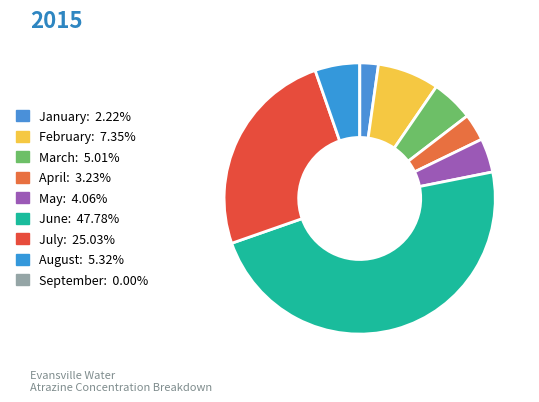

Which slice is the largest?

June